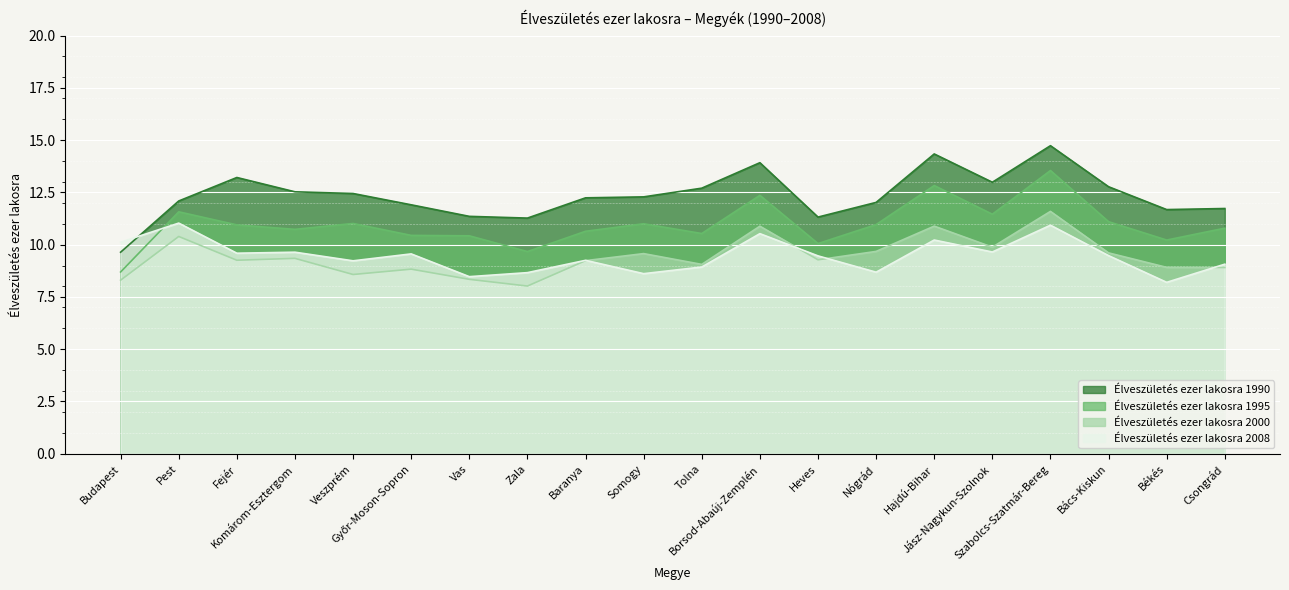

Which series has the widest spread of values?

Élveszületés ezer lakosra 1990